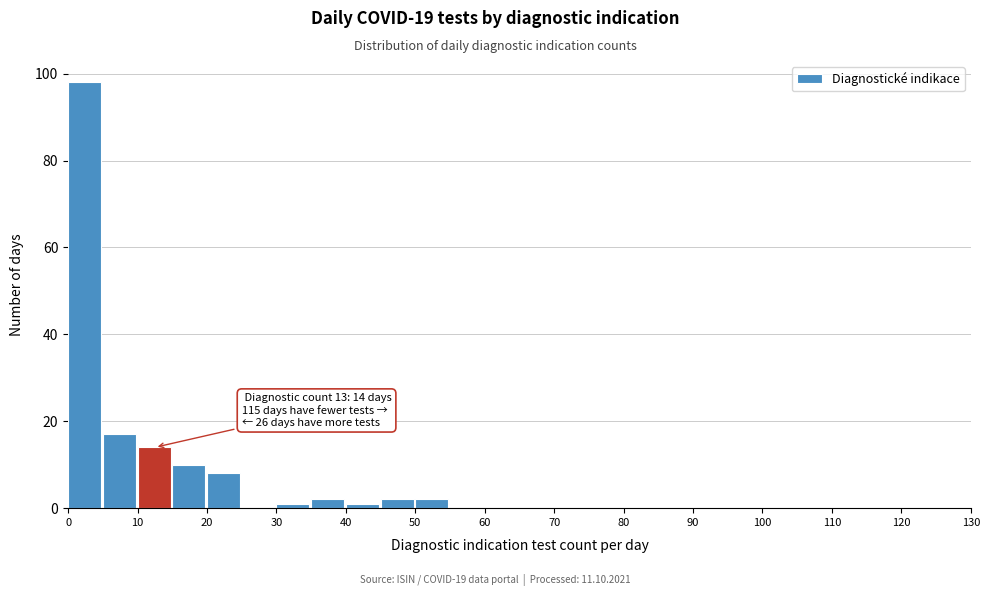

Over which range of the x-axis is the bar tallest?

0 to 5